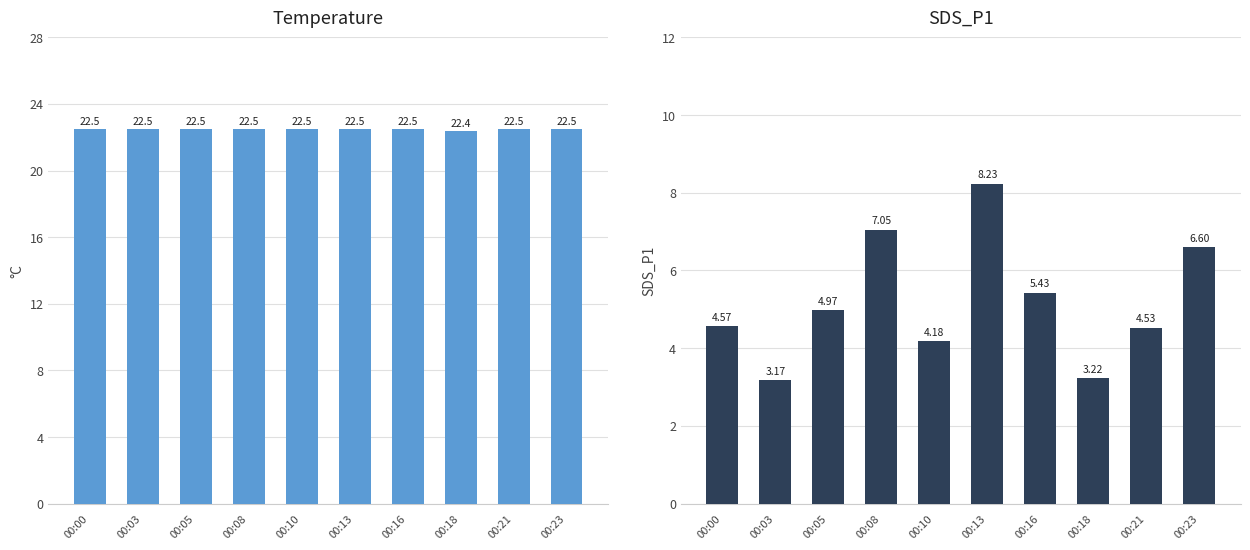

Which category has the highest value in the Temp series?

00:00